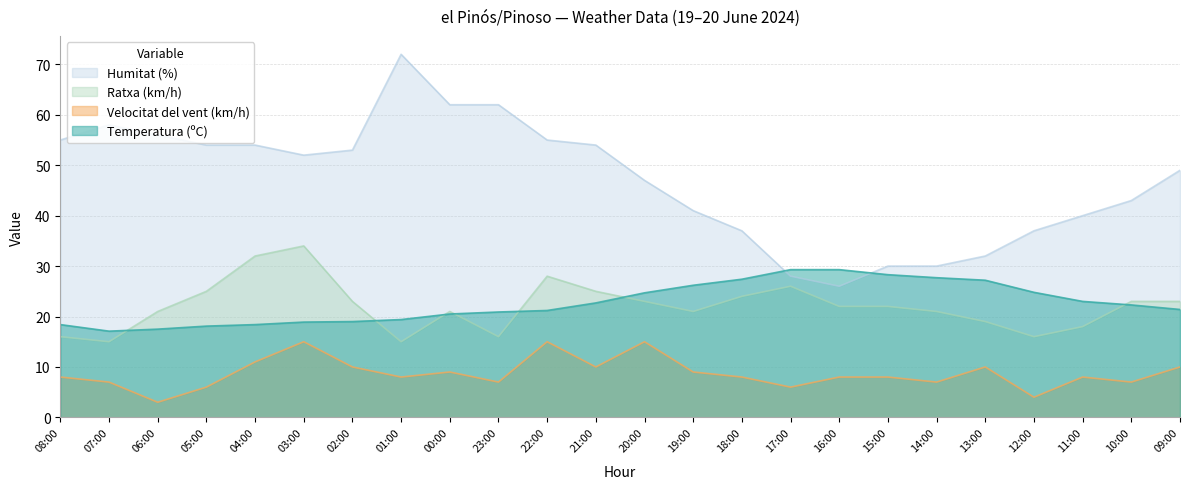

List the series in order of their peak value, lowest first.

Velocitat del vent (km/h), Temperatura (ºC), Ratxa (km/h), Humitat (%)